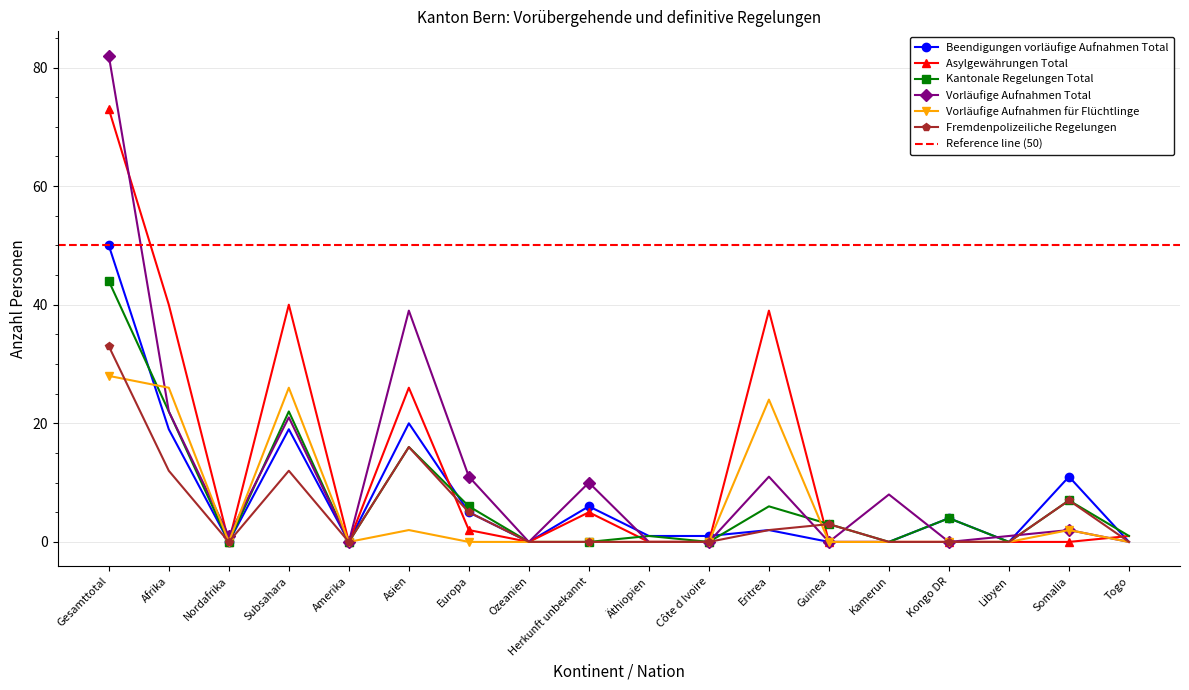

Is it true that Beendigungen vorläufige Aufnahmen Total equals 0 at Guinea?

True